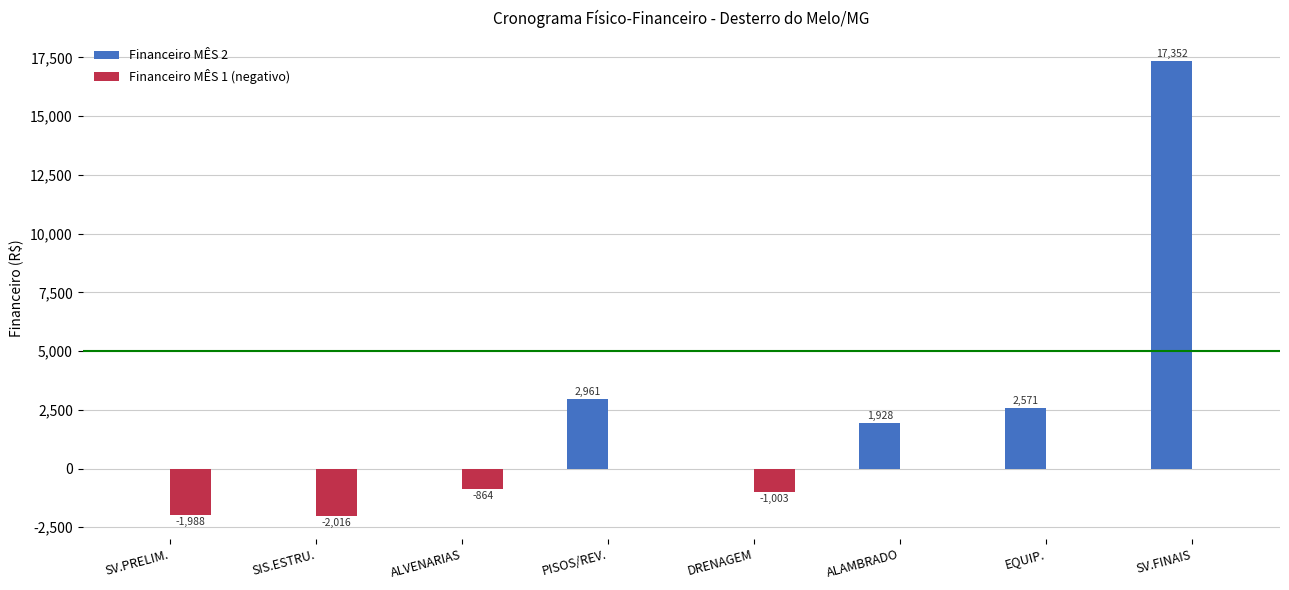

What value does the Financeiro MÊS 2 series have at EQUIP.?

2570.6